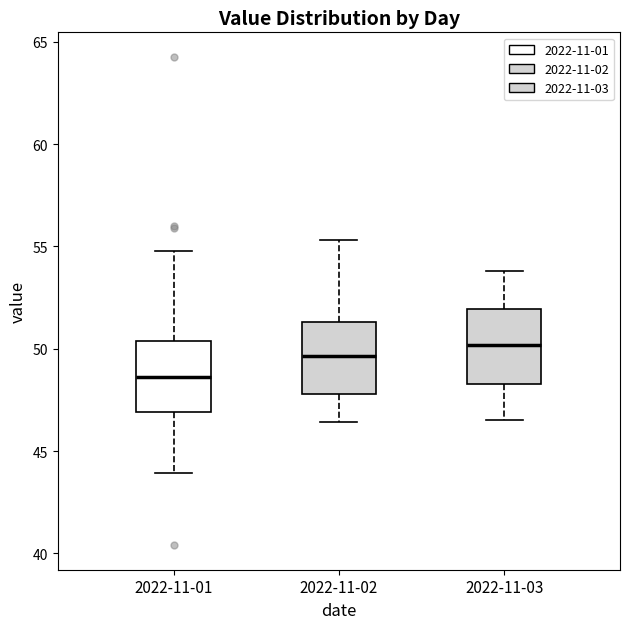

Reading left to right, transcribe this box plot: for each box, give where its median line is, the range the box spans, and where its two whiskers end, as read against the y-axis. The values are not printed on the chart, so give them approximately, as read against the axis.

2022-11-01: median 48.5, box 47.0 to 50.5, whiskers 44.0 to 55.0
2022-11-02: median 49.5, box 48.0 to 51.5, whiskers 46.5 to 55.5
2022-11-03: median 50.0, box 48.5 to 52.0, whiskers 46.5 to 54.0